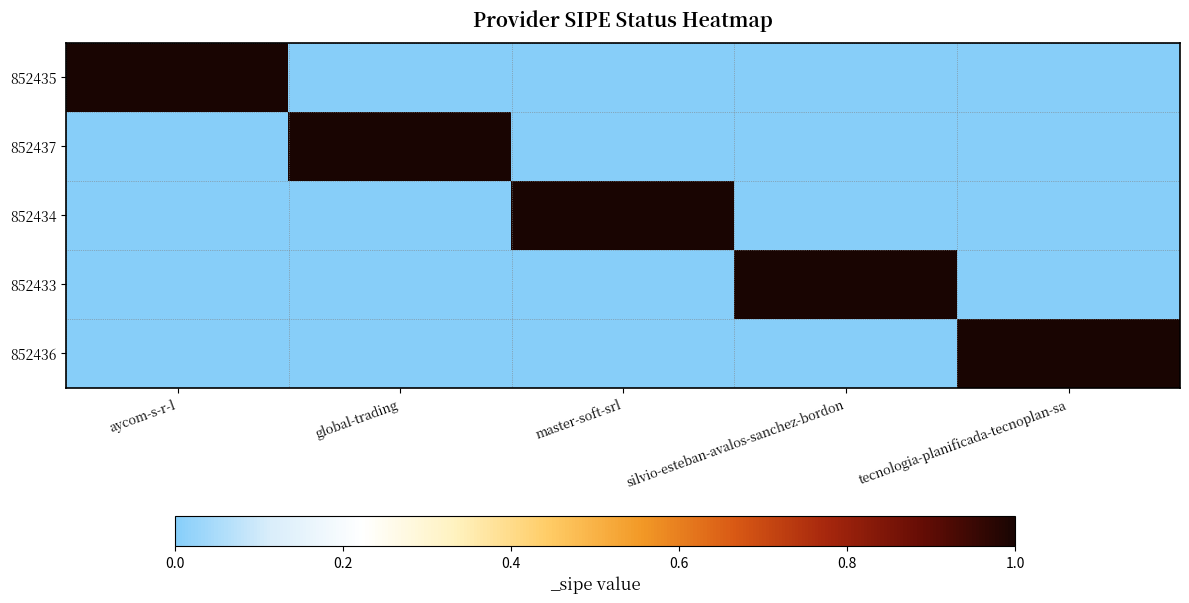

List the series in order of their peak value, highest first.

852435, 852437, 852434, 852433, 852436